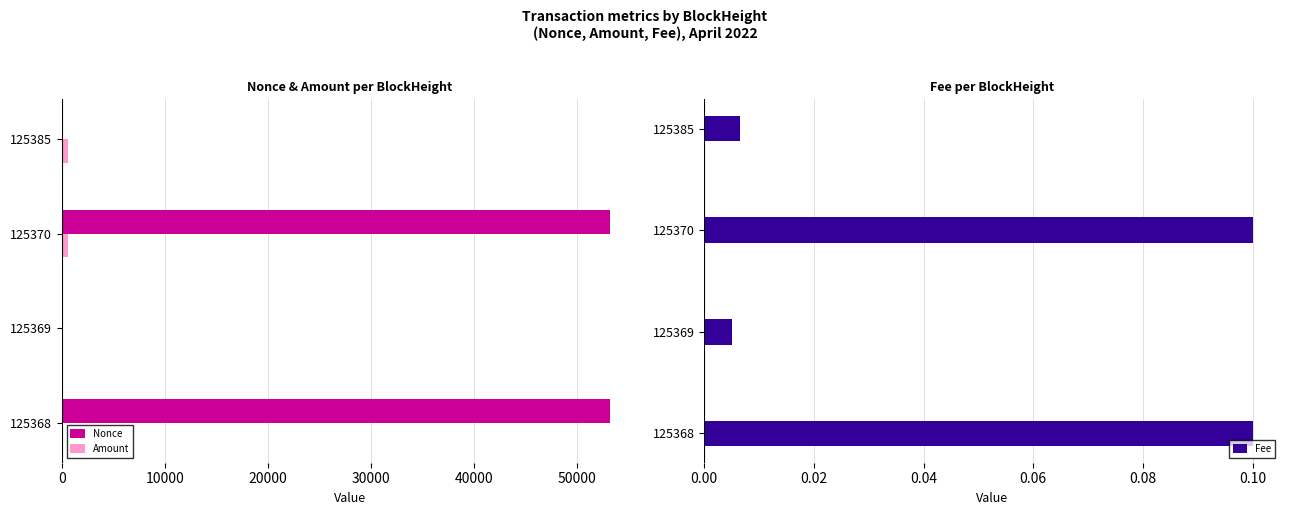

The value of Nonce at 125369 is -28324.3. True or false?

False